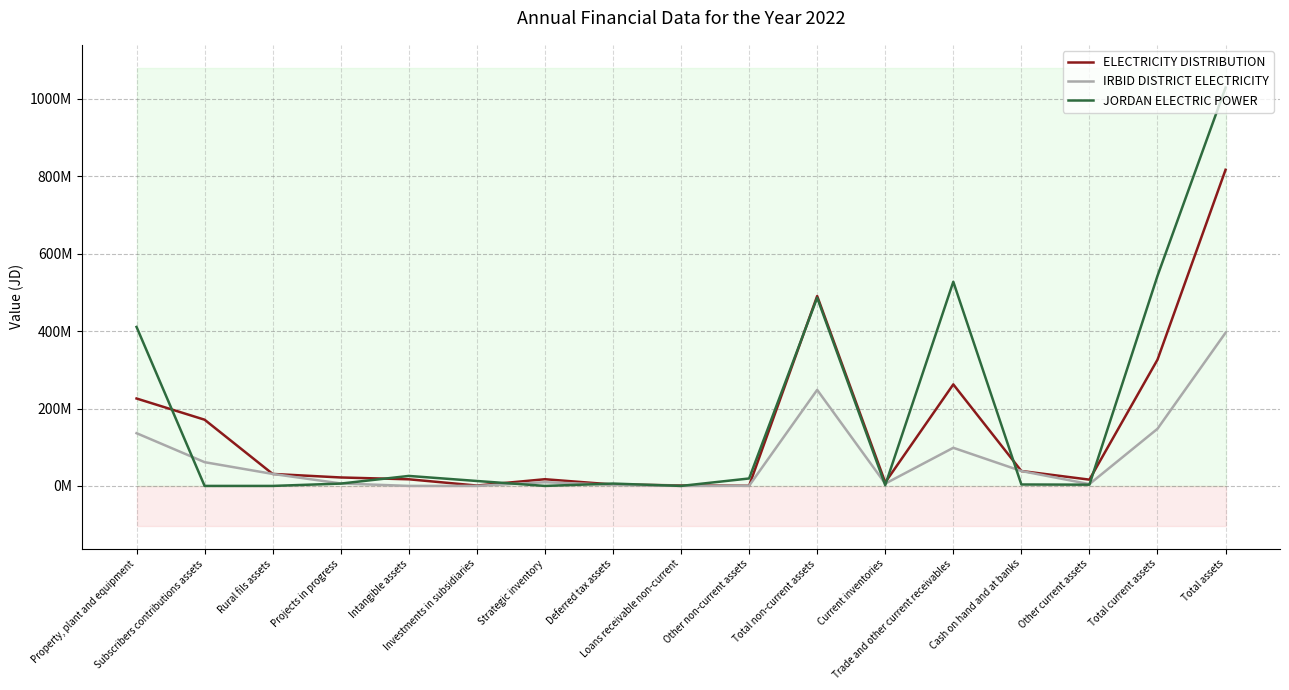

List the labels in order of JORDAN ELECTRIC POWER value, largest first.

Total assets, Total current assets, Trade and other current receivables, Total non-current assets, Property, plant and equipment, Intangible assets, Other non-current assets, Investments in subsidiaries, Deferred tax assets, Projects in progress, Cash on hand and at banks, Other current assets, Current inventories, Subscribers contributions assets, Rural fils assets, Strategic inventory, Loans receivable non-current